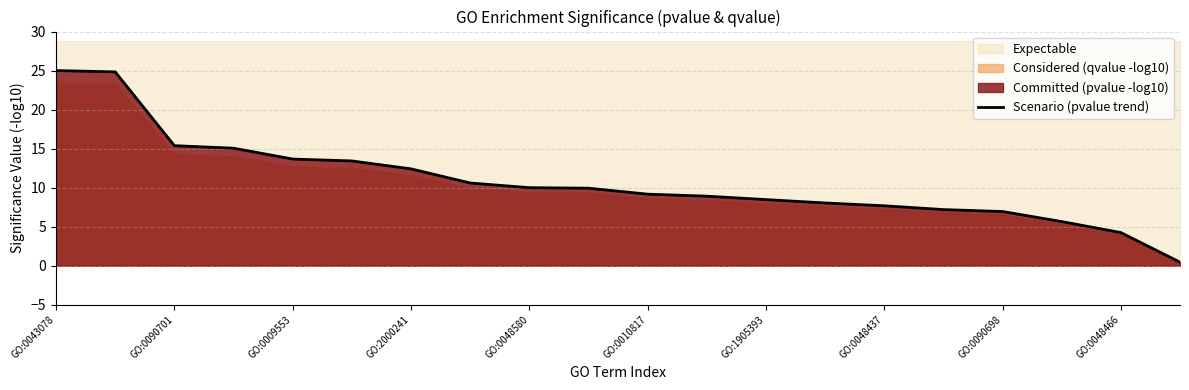

Where is Scenario (pvalue trend) nearest to the value 12?

GO:2000241